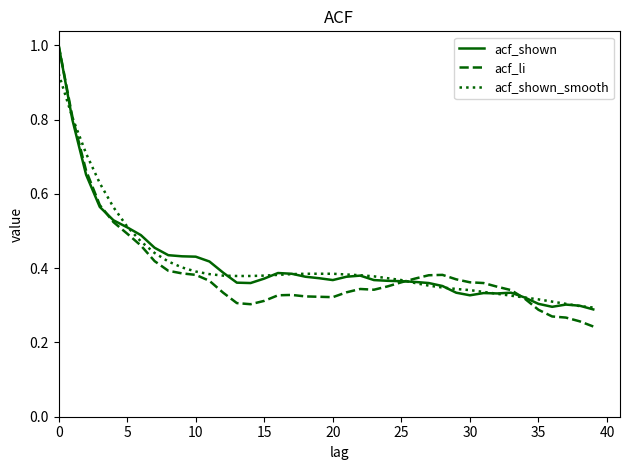

Which series has the largest range (max minus min)?

acf_li